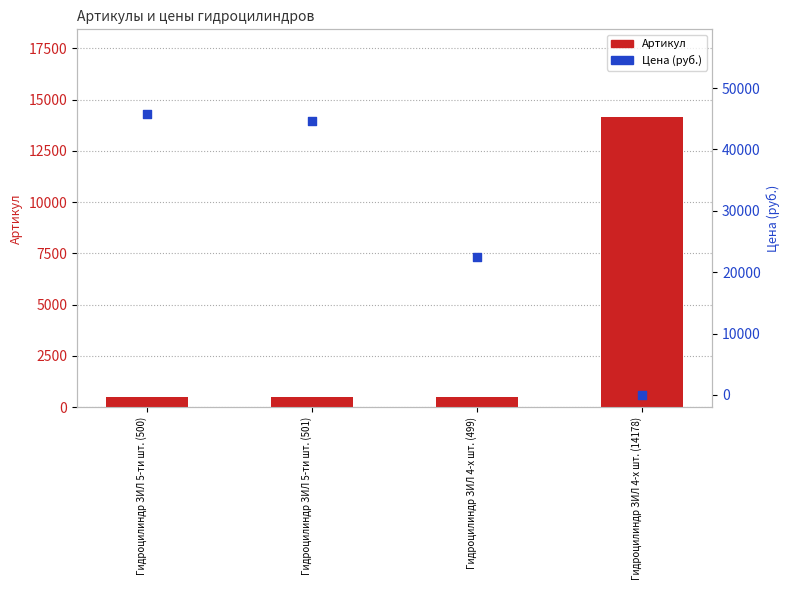

At which category is the sum across all series the highest?

Гидроцилиндр ЗИЛ 5-ти шт. (500)